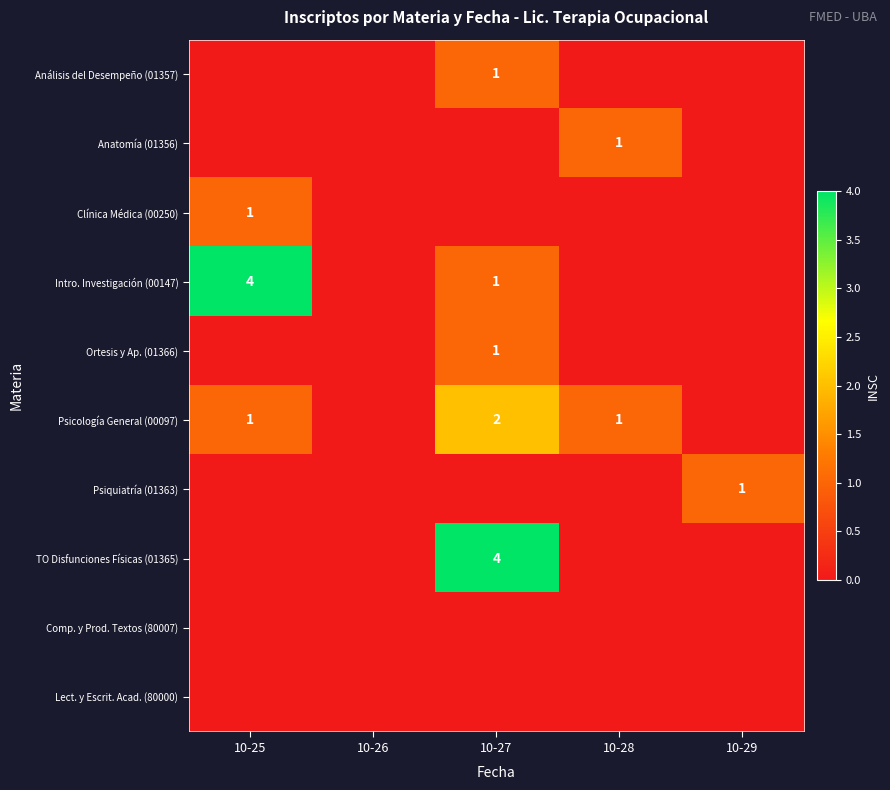

Is it true that Anatomía (01356) equals 2 at 10-28?

False